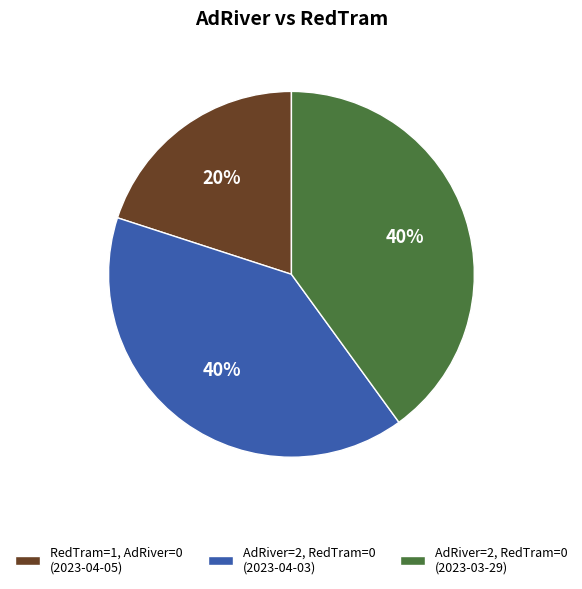

Is there any slice that represents more than half of the pie?

No